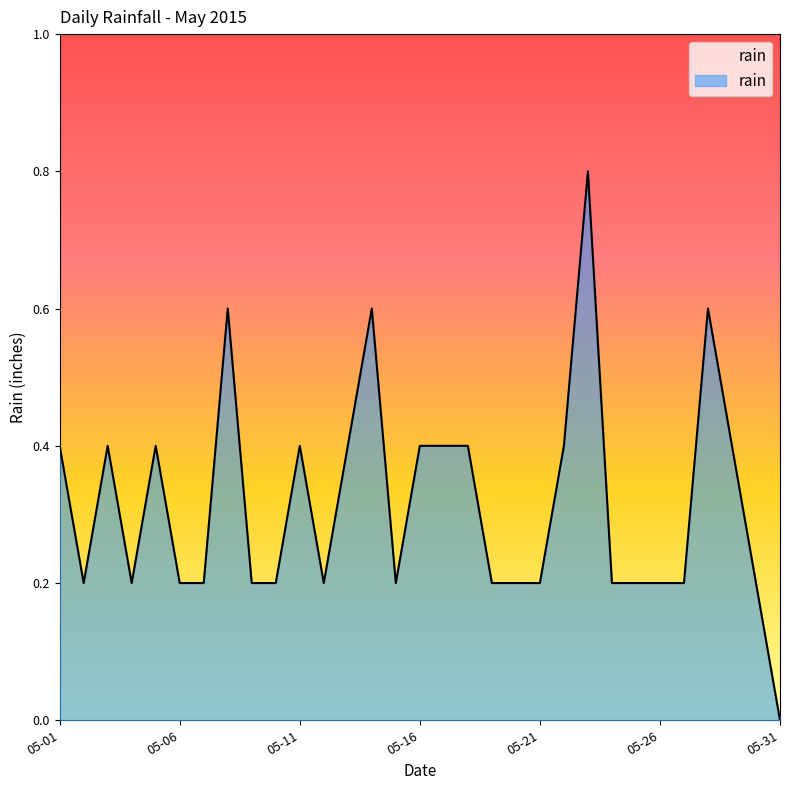

What is the average value?

0.3